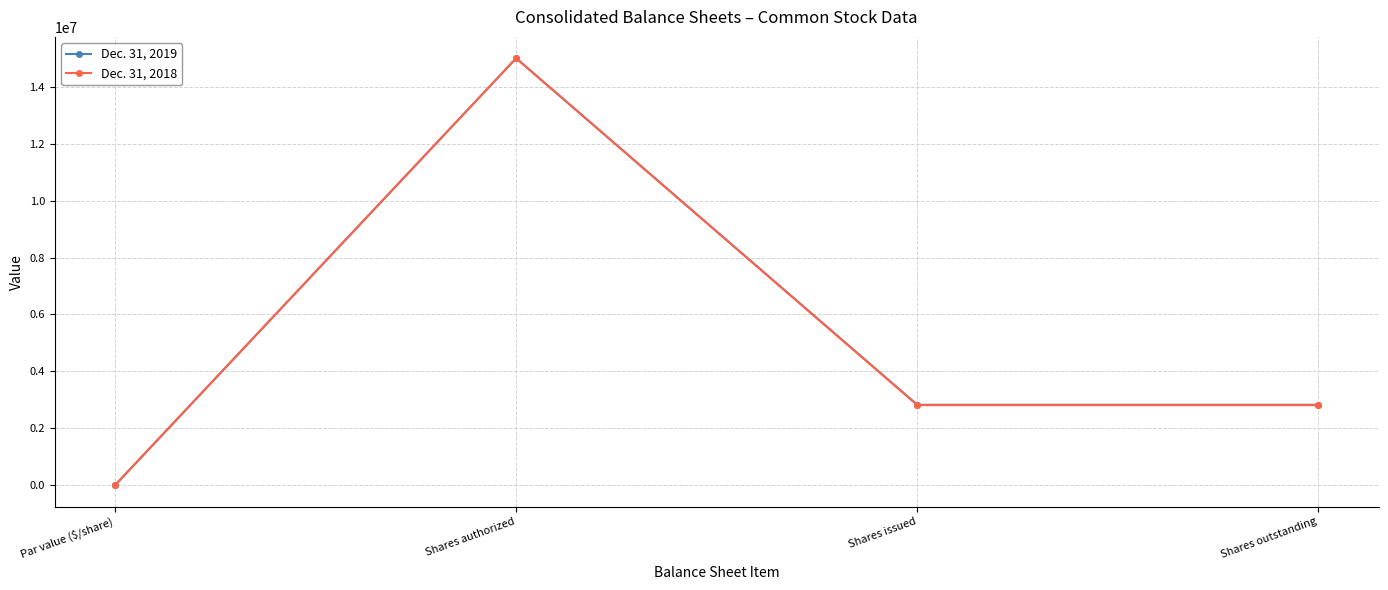

How many data points does each series have?

4